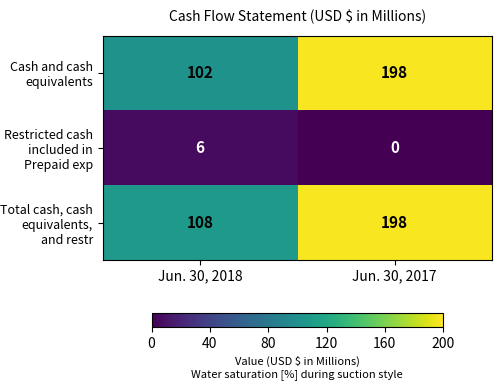

How many positive values does the Restricted cash included in Prepaid exp series have?

1